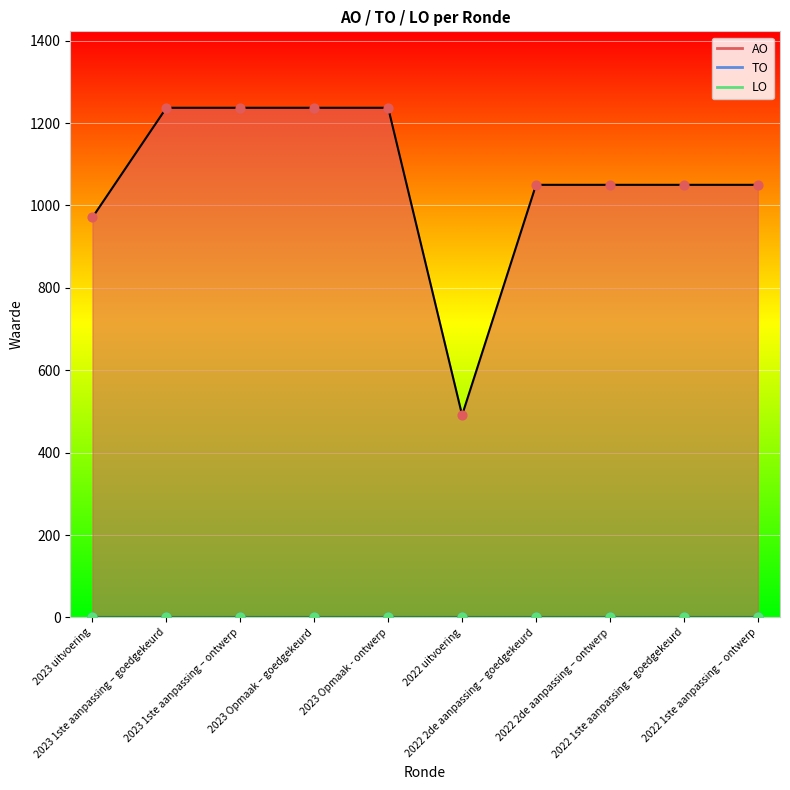

At which category is the sum across all series the highest?

2023 1ste aanpassing – goedgekeurd